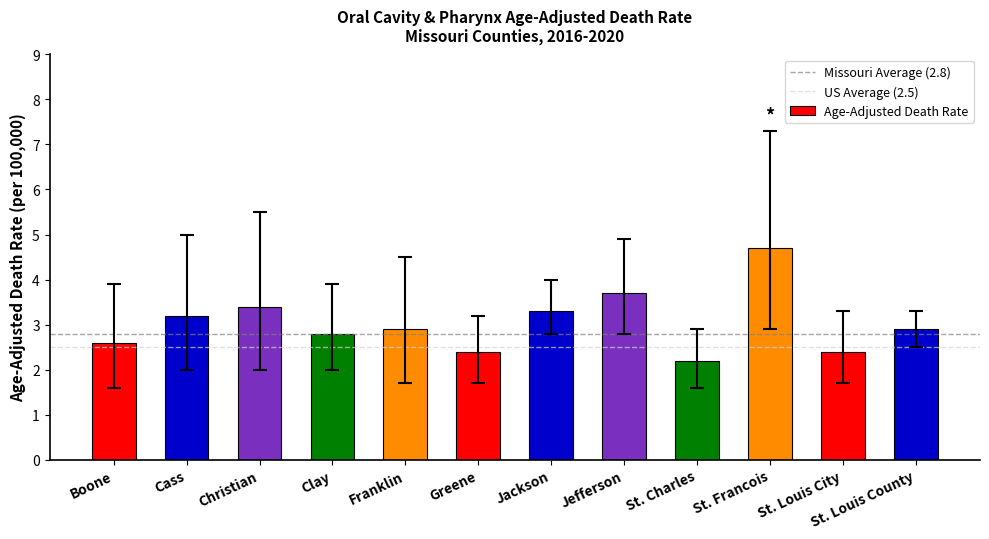

What is the difference between the maximum and minimum values?

2.5